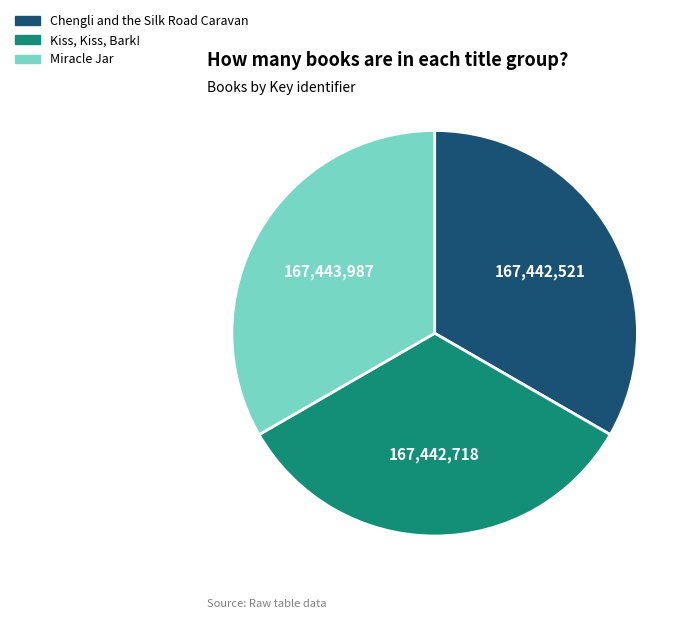

Approximately how many times larger is the value at Kiss, Kiss, Bark! compared to Miracle Jar?

1.0